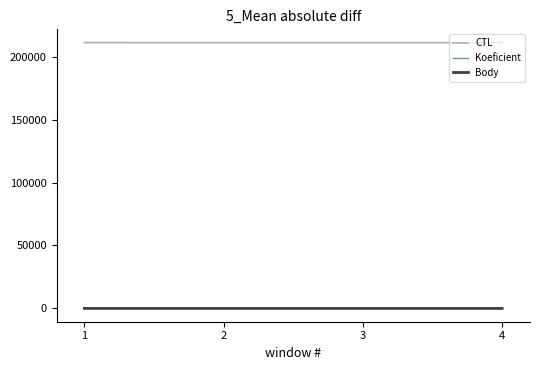

How many categories are shown in the chart?

4